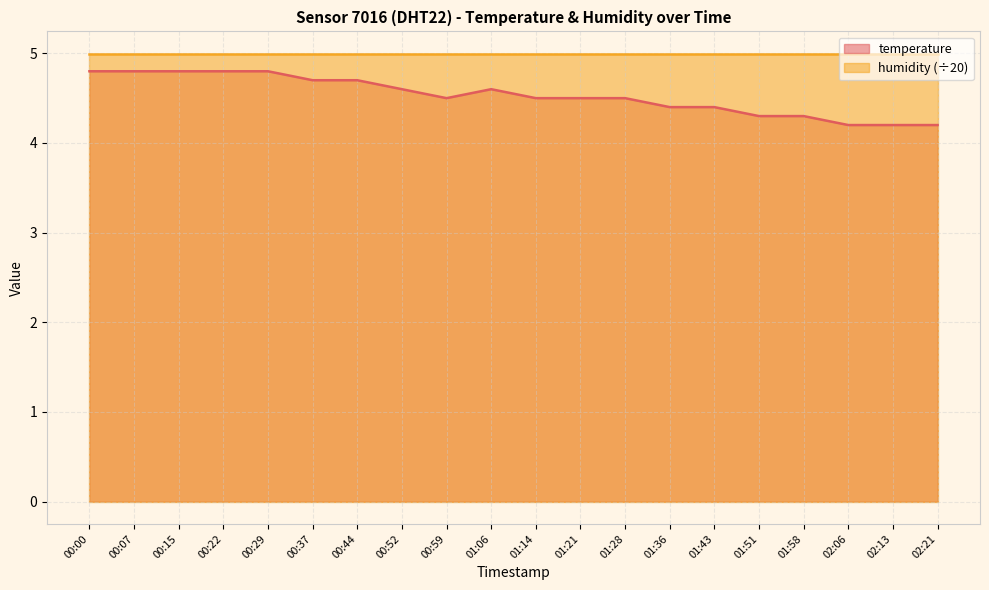

Which label corresponds to the smallest value in the chart?

02:06